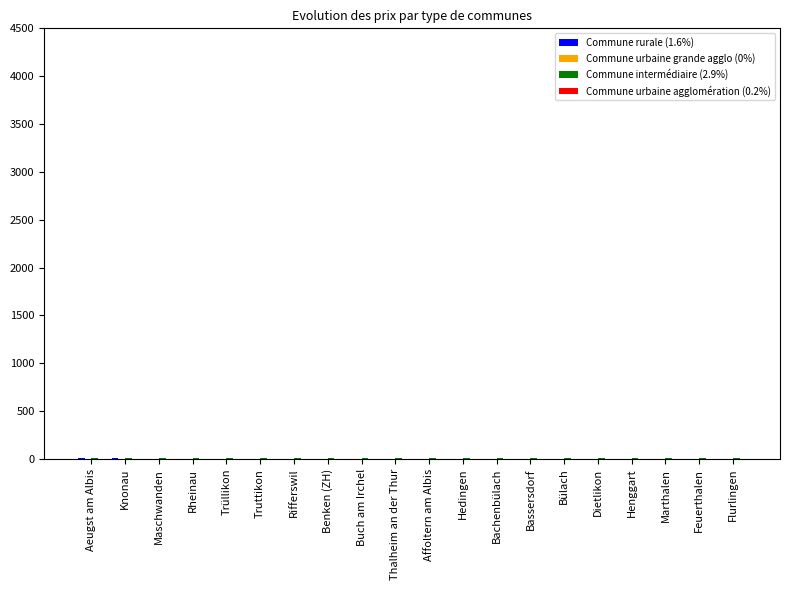

Reading right to left, what are all the values shown in this chart?

Commune rurale (1.6%): Flurlingen=4	Feuerthalen=4	Marthalen=4	Henggart=4	Dietlikon=4	Bülach=4	Bassersdorf=4	Bachenbülach=4	Hedingen=4	Affoltern am Albis=4	Thalheim an der Thur=4	Buch am Irchel=4	Benken (ZH)=4	Rifferswil=4	Truttikon=4	Trüllikon=4	Rheinau=4	Maschwanden=4	Knonau=7	Aeugst am Albis=7
Commune urbaine grande agglo (0%): Flurlingen=5	Feuerthalen=5	Marthalen=5	Henggart=5	Dietlikon=5	Bülach=5	Bassersdorf=5	Bachenbülach=5	Hedingen=5	Affoltern am Albis=5	Thalheim an der Thur=5	Buch am Irchel=5	Benken (ZH)=5	Rifferswil=5	Truttikon=5	Trüllikon=5	Rheinau=5	Maschwanden=5	Knonau=5	Aeugst am Albis=5
Commune intermédiaire (2.9%): Flurlingen=10	Feuerthalen=10	Marthalen=10	Henggart=10	Dietlikon=10	Bülach=10	Bassersdorf=10	Bachenbülach=10	Hedingen=10	Affoltern am Albis=10	Thalheim an der Thur=10	Buch am Irchel=10	Benken (ZH)=10	Rifferswil=10	Truttikon=10	Trüllikon=10	Rheinau=10	Maschwanden=10	Knonau=10	Aeugst am Albis=10
Commune urbaine agglomération (0.2%): Flurlingen=2	Feuerthalen=2	Marthalen=2	Henggart=2	Dietlikon=2	Bülach=2	Bassersdorf=2	Bachenbülach=2	Hedingen=2	Affoltern am Albis=2	Thalheim an der Thur=2	Buch am Irchel=2	Benken (ZH)=2	Rifferswil=2	Truttikon=2	Trüllikon=2	Rheinau=2	Maschwanden=2	Knonau=2	Aeugst am Albis=2